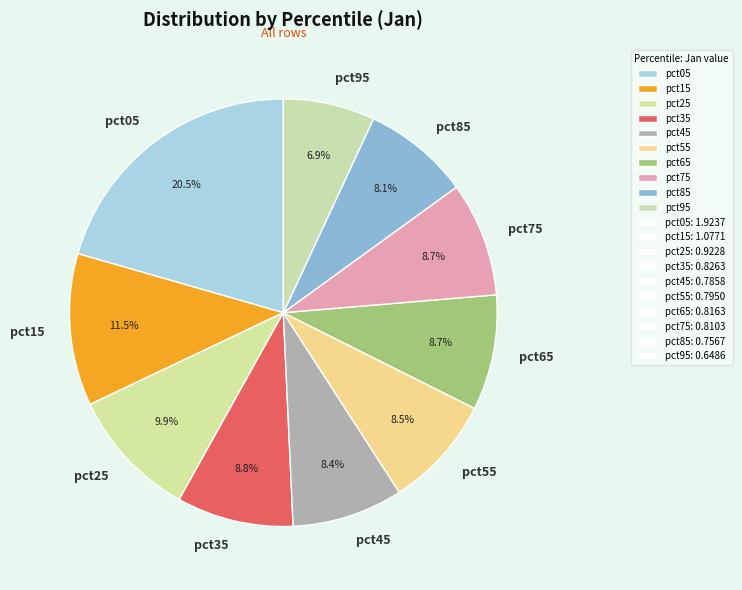

Which slice is the largest?

pct05